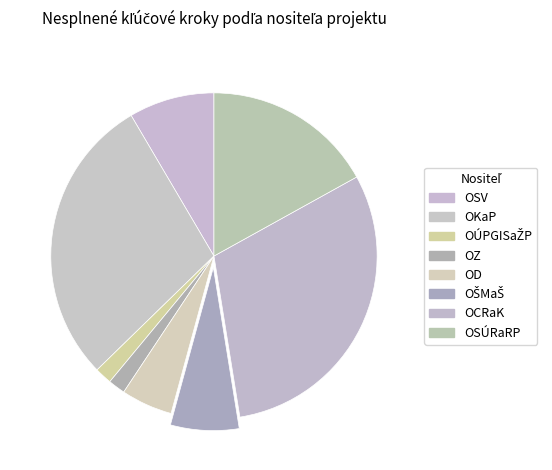

Count the number of slices in the pie.

8